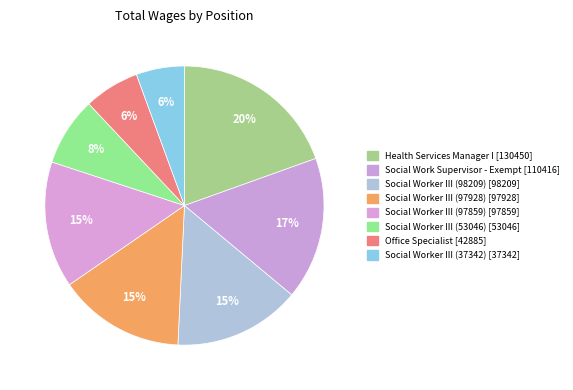

Does Social Worker III (53046) account for over 50% of the chart?

No